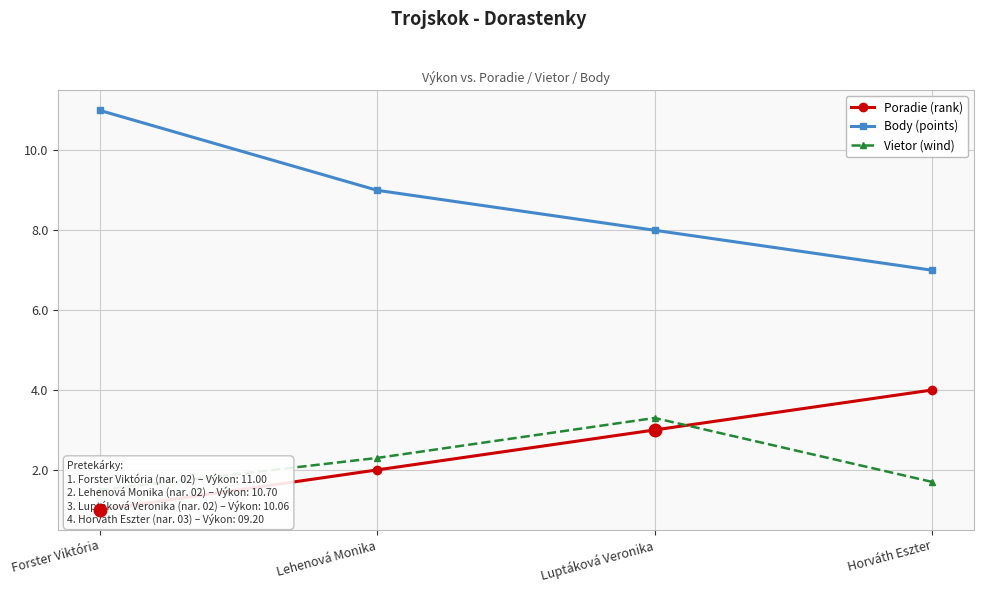

Which series changed the most between Forster Viktória and Luptáková Veronika?

Body (points)